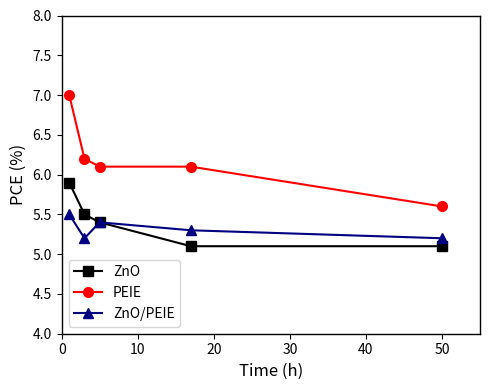

List the series in order of their peak value, lowest first.

ZnO/PEIE, ZnO, PEIE